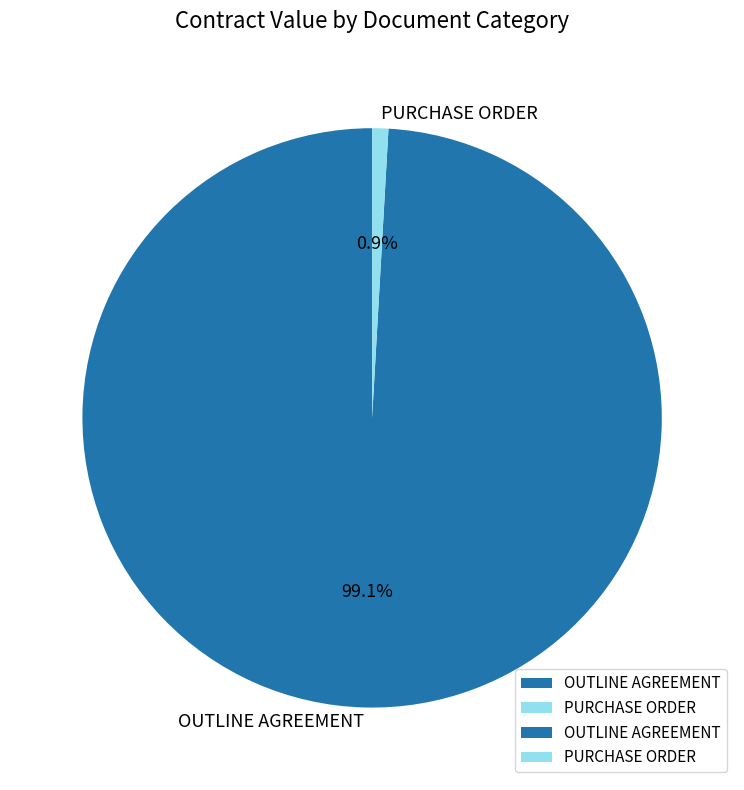

Is the sum of PURCHASE ORDER and OUTLINE AGREEMENT greater than half?

Yes